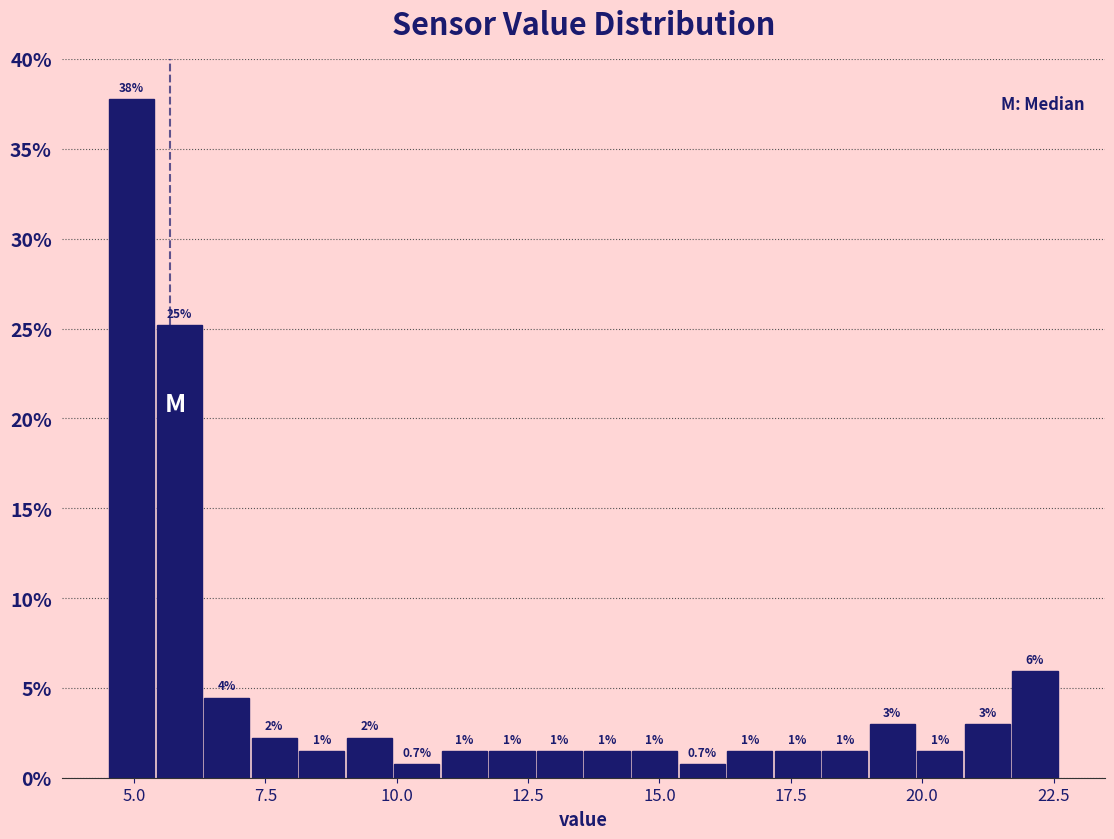

Read against the x-axis, roughly where is the centre of the tallest bar?

5.0